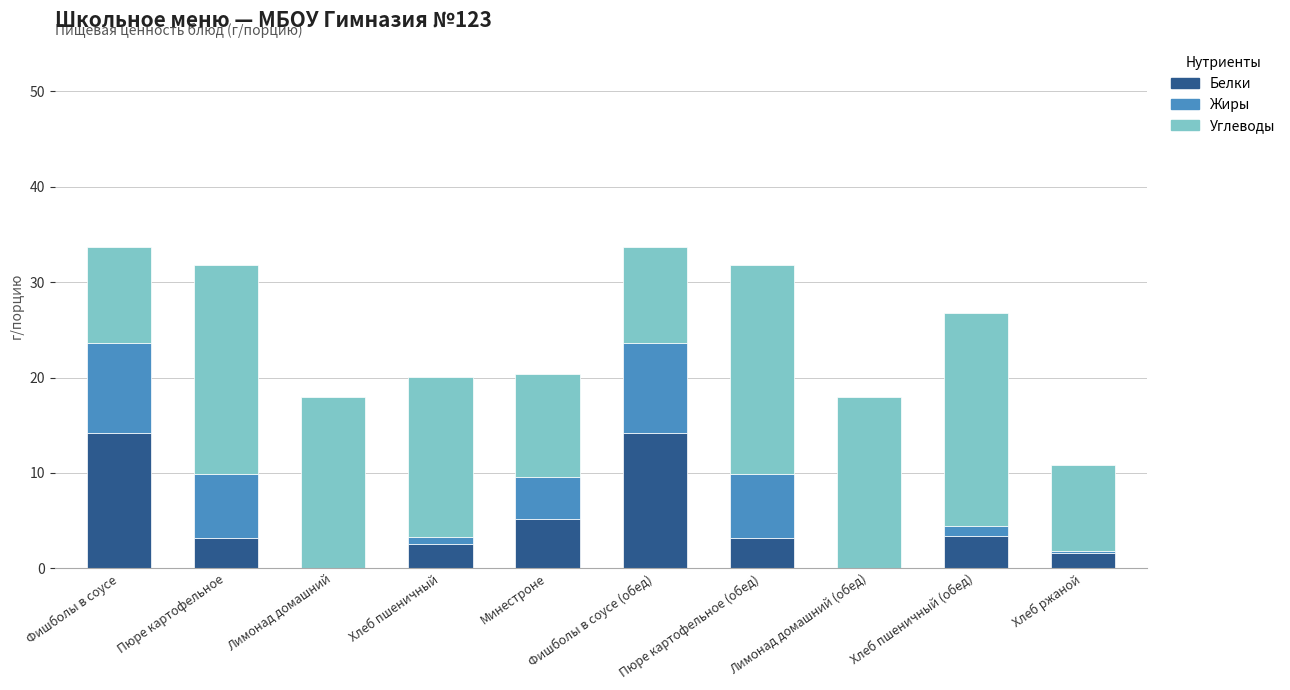

The value of Белки at Фишболы в соусе (обед) is 14.2. True or false?

True